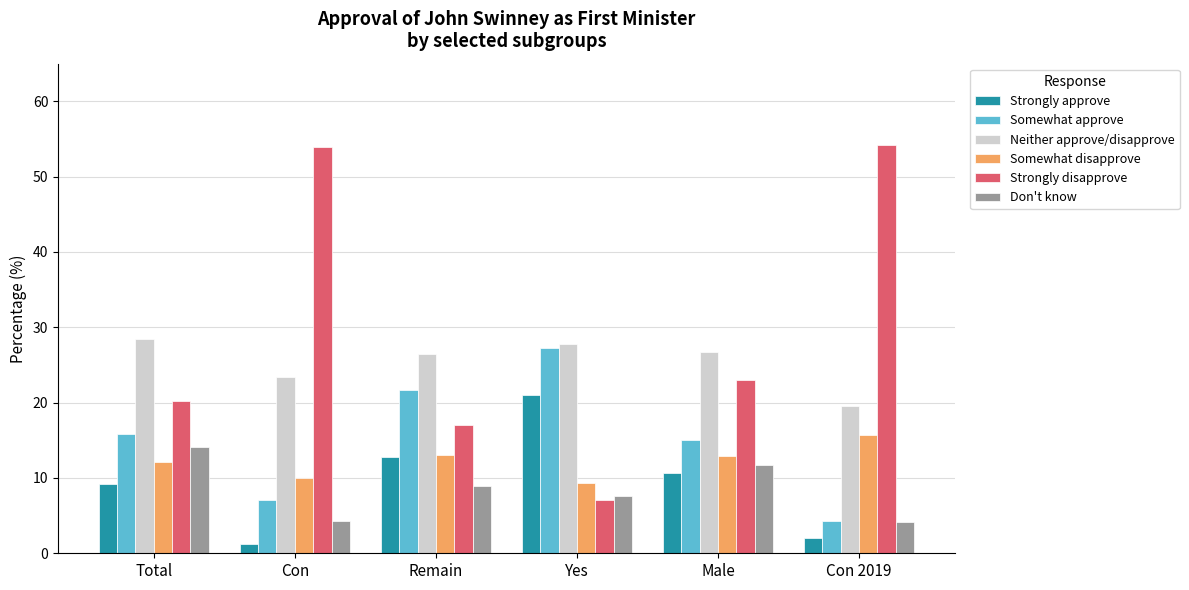

What position from the left is Con 2019?

6